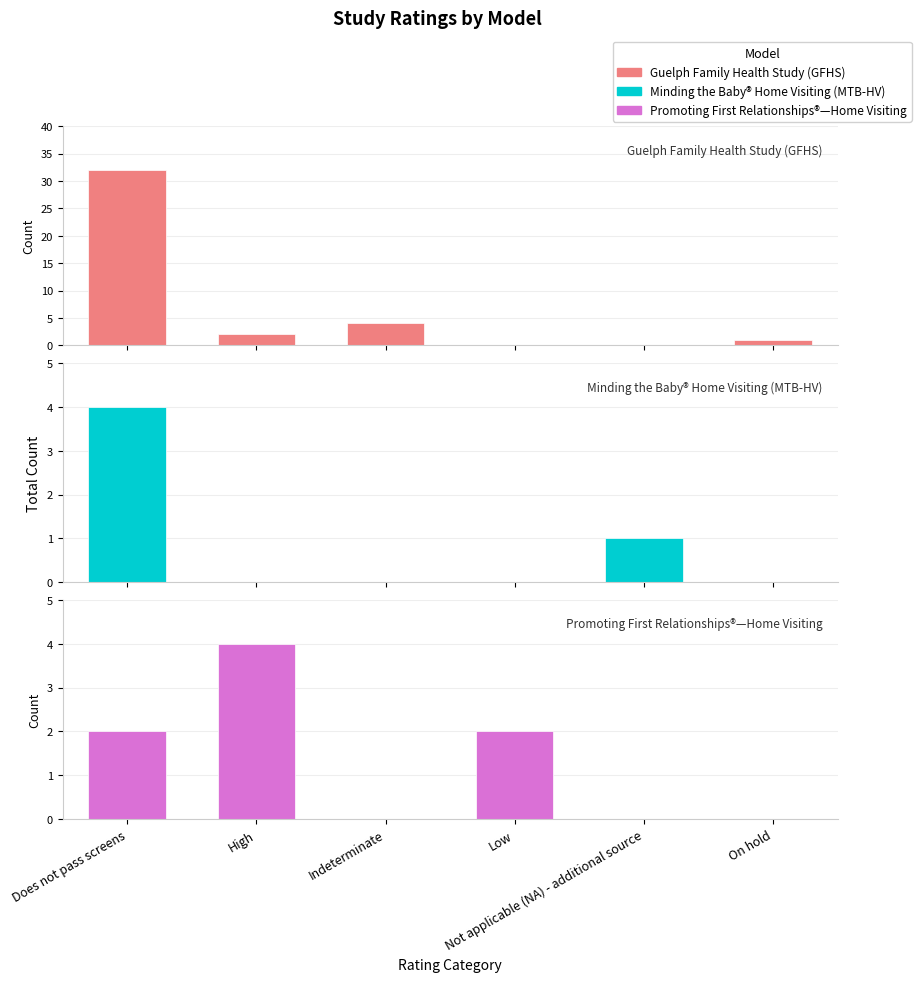

At High, list the series in order from smallest to largest.

Minding the Baby® Home Visiting (MTB-HV), Guelph Family Health Study (GFHS), Promoting First Relationships®—Home Visiting